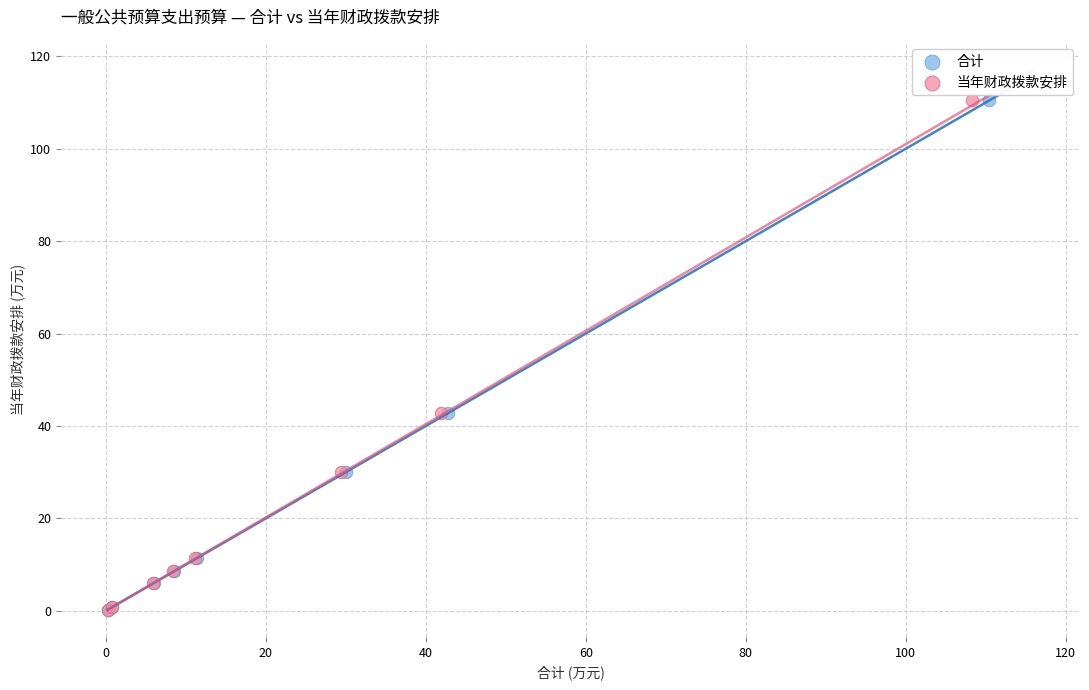

What are all the series names shown in the legend?

合计, 当年财政拨款安排